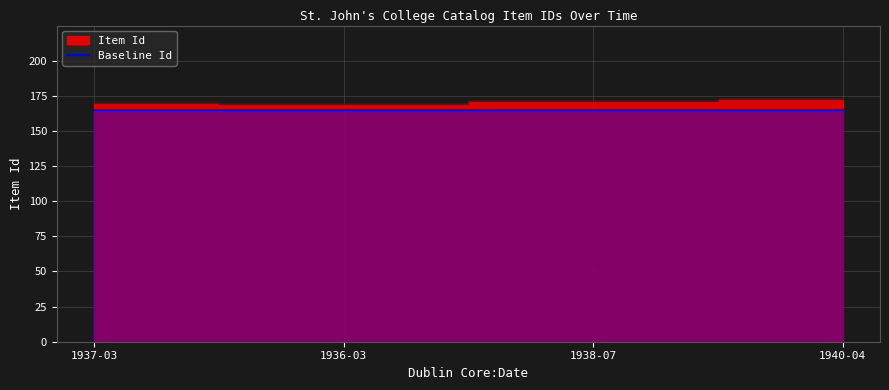

Read the value at 1937-03.

170